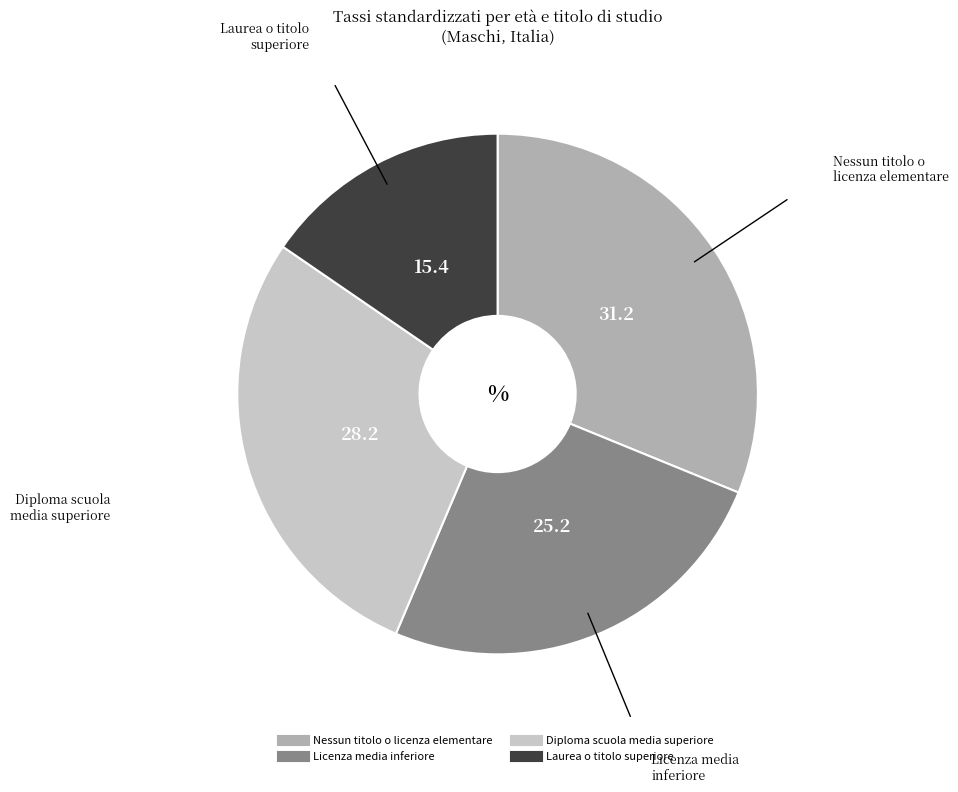

Is there a majority slice in this chart?

No